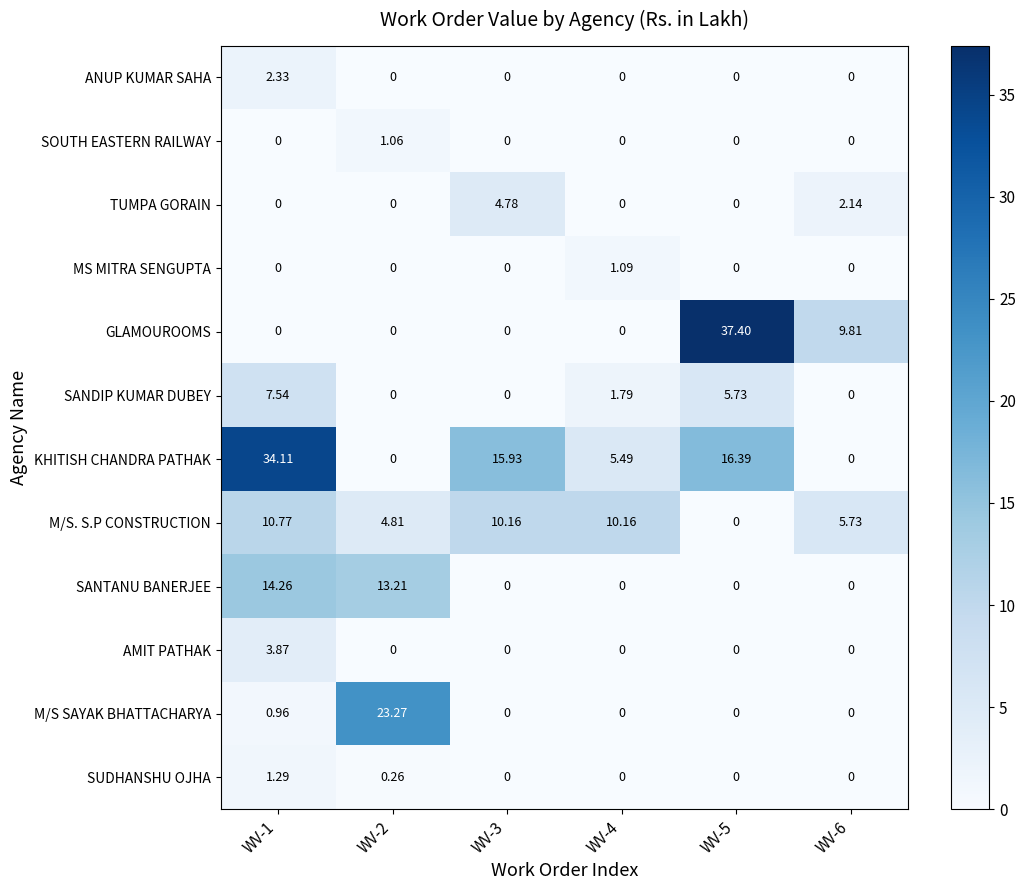

How many positive values does the TUMPA GORAIN series have?

2